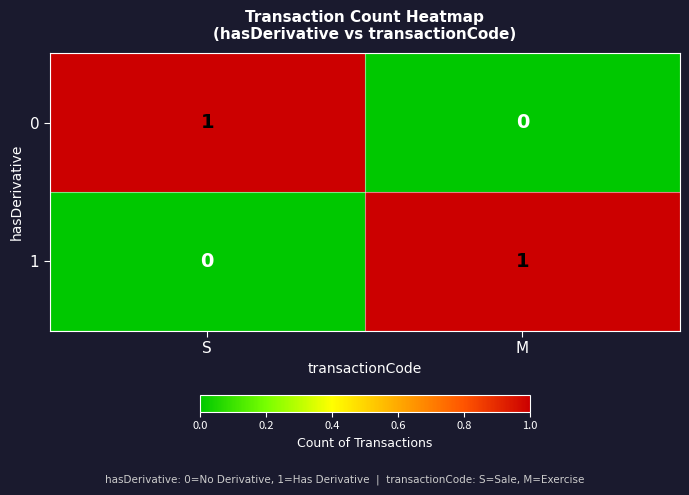

Which category has the highest value in the 0 series?

S